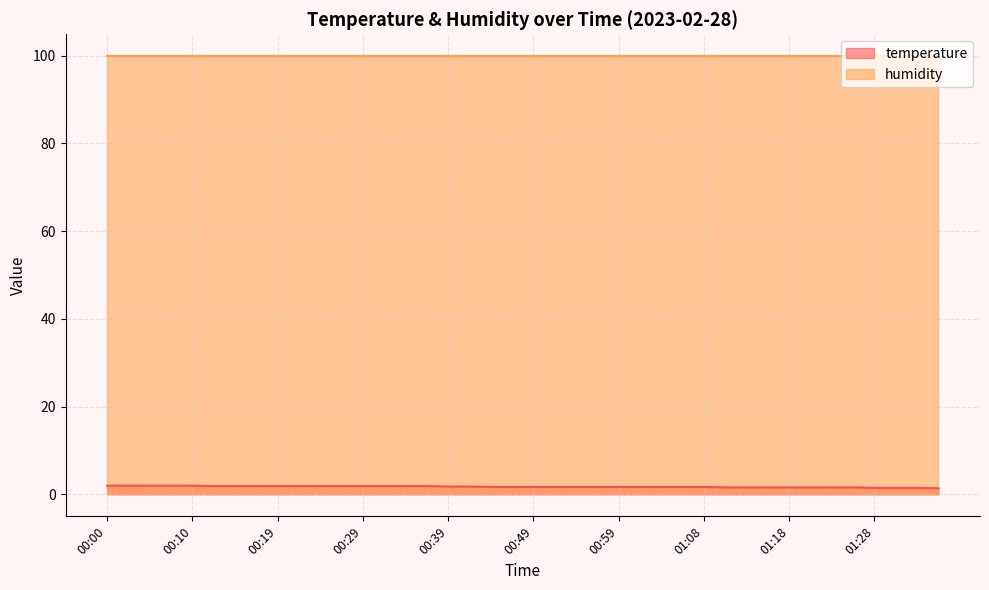

What is the value of the 17th point from the left?

1.8